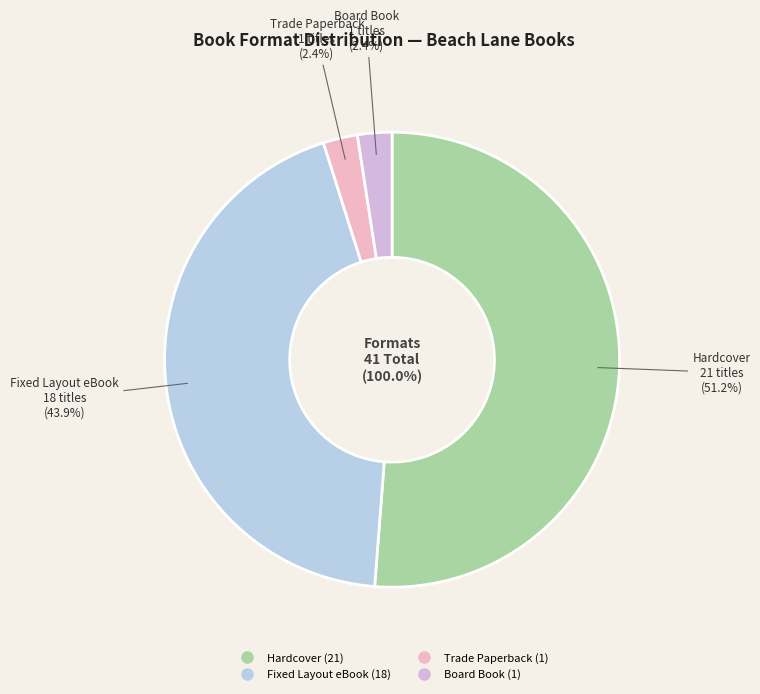

To the nearest percent, what percentage of the pie is Board Book?

2%